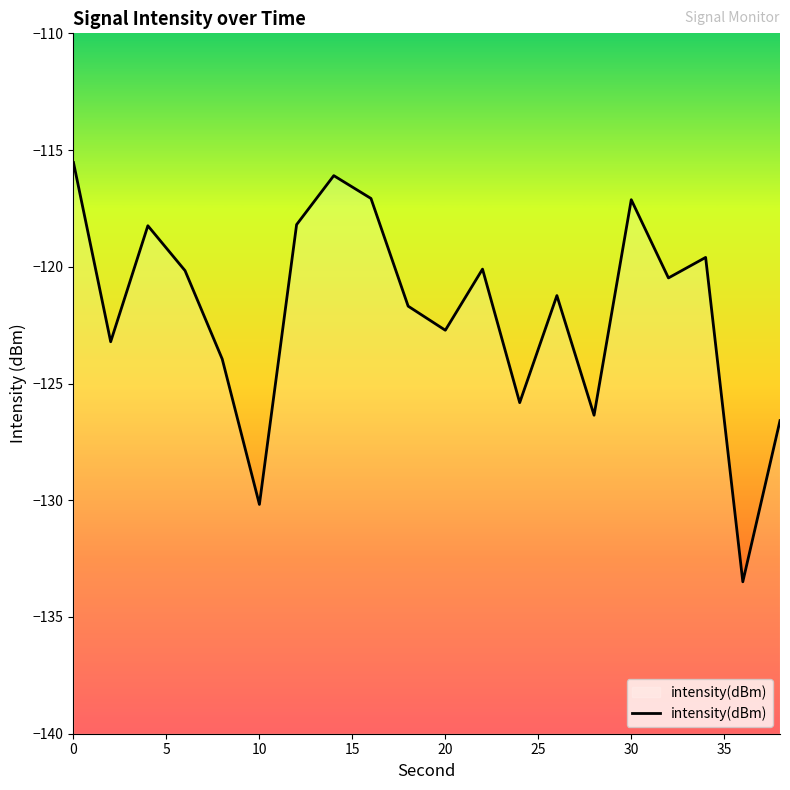

The value at 30 is -117.1. True or false?

True